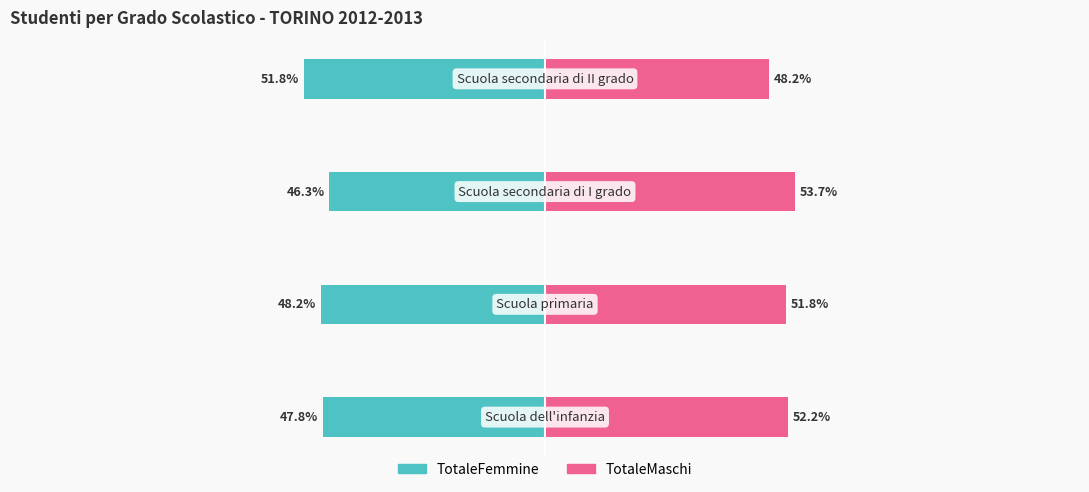

True or false: TotaleMaschi has a value of 69.0 at −100.

False